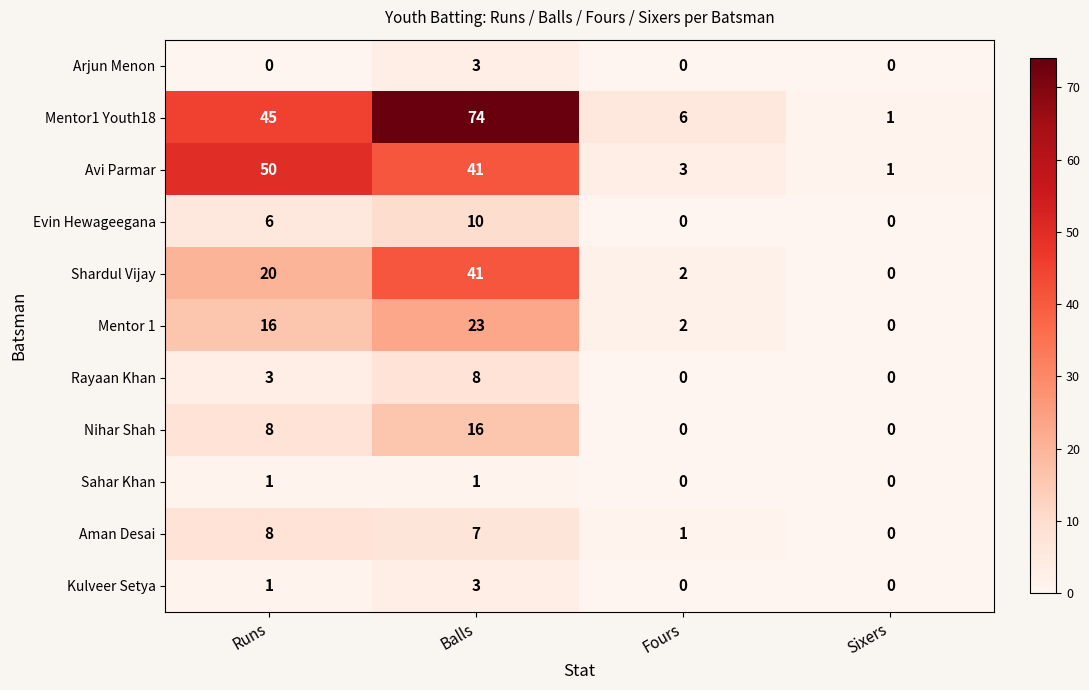

At which category is the sum across all series the highest?

Balls